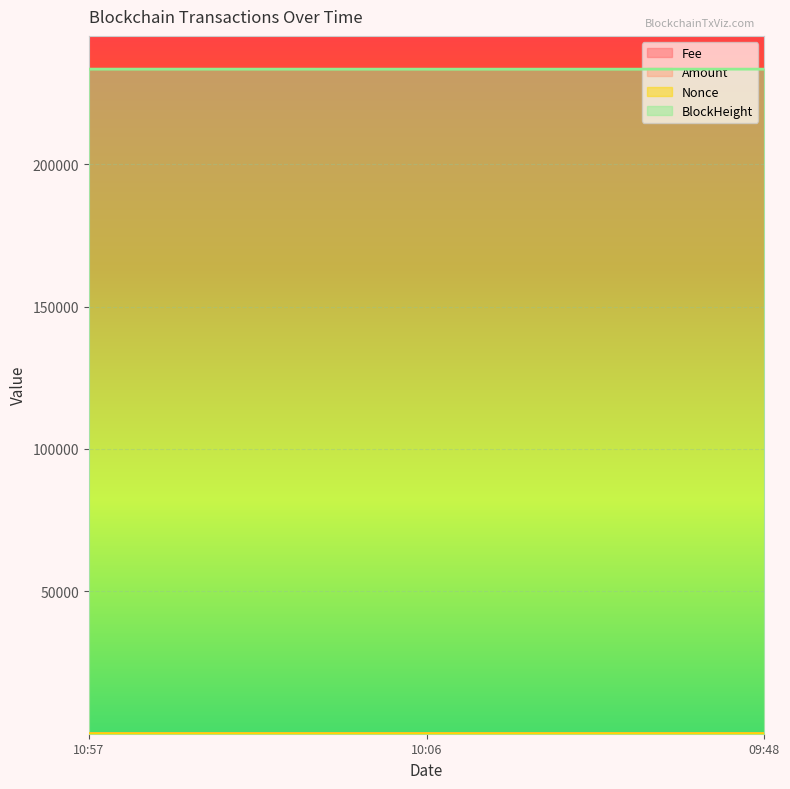

What is the maximum value shown in the chart?

233402.0